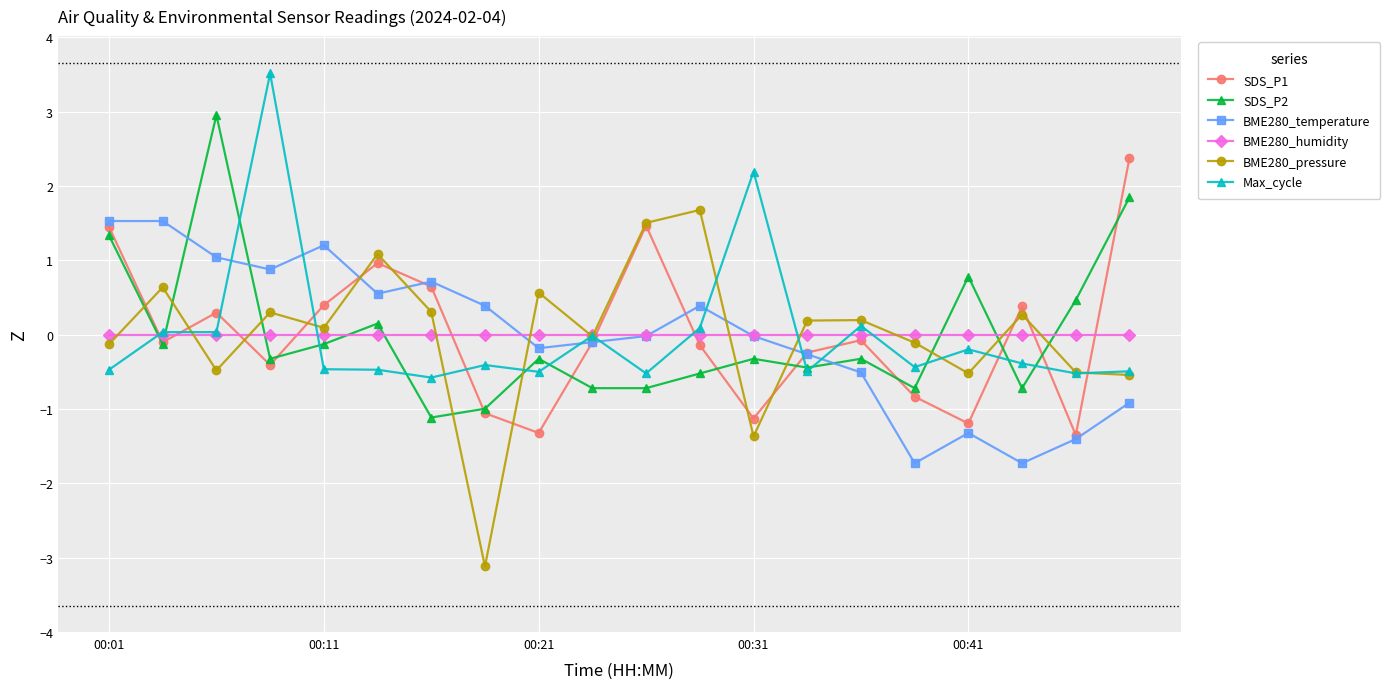

What is the value of the SDS_P2 point at the 9th from the left?

-0.3